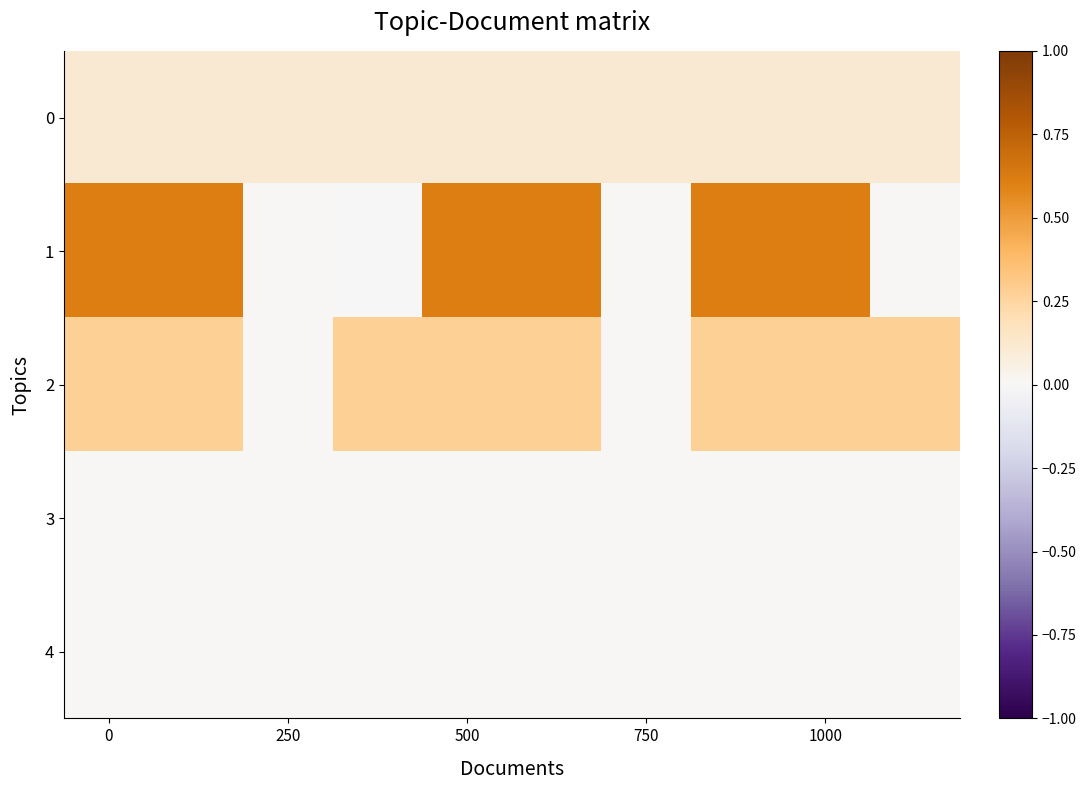

How many categories are shown in the chart?

10